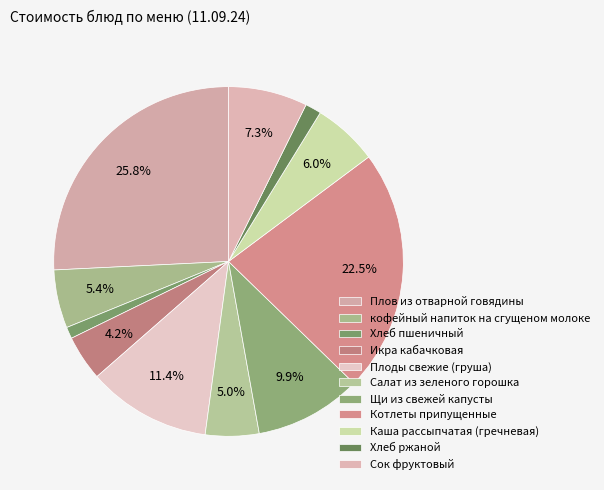

To the nearest percent, what is the average slice percentage?

9%